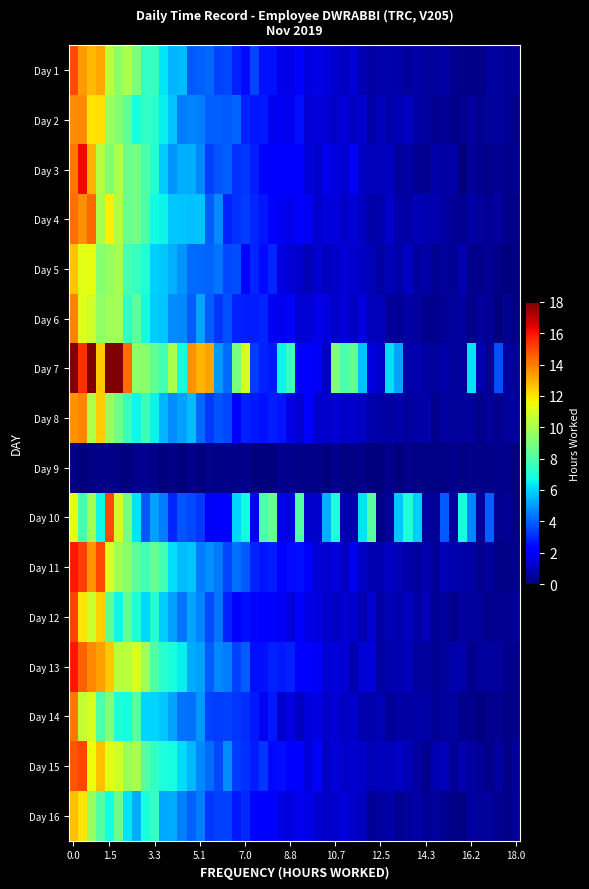

At which category does the chart reach its peak across all series?

1